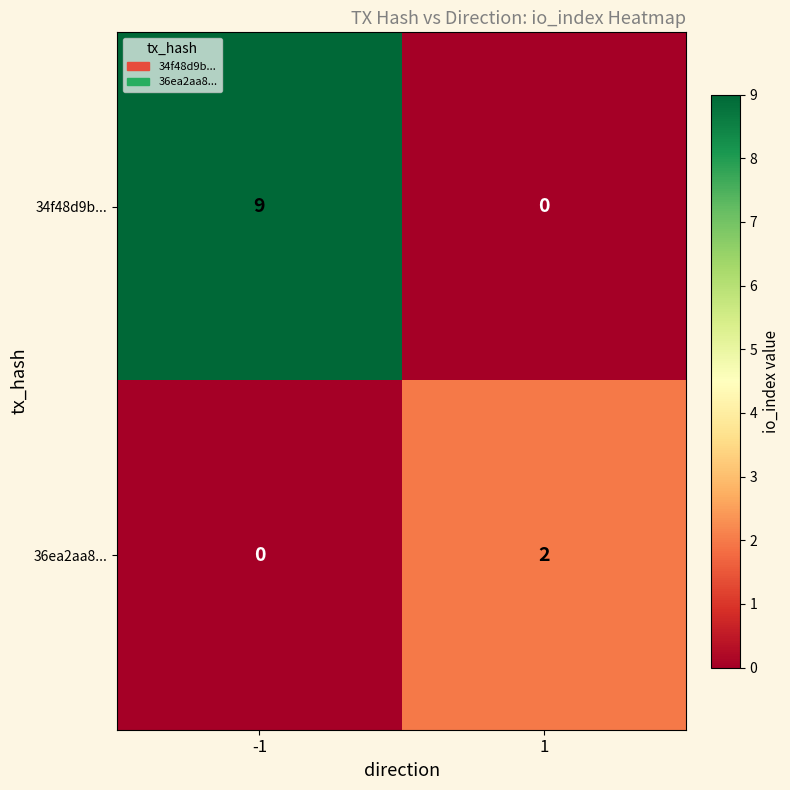

Reading left to right, what are all the values shown in this chart?

34f48d9b...: -1=9	1=0
36ea2aa8...: -1=0	1=2